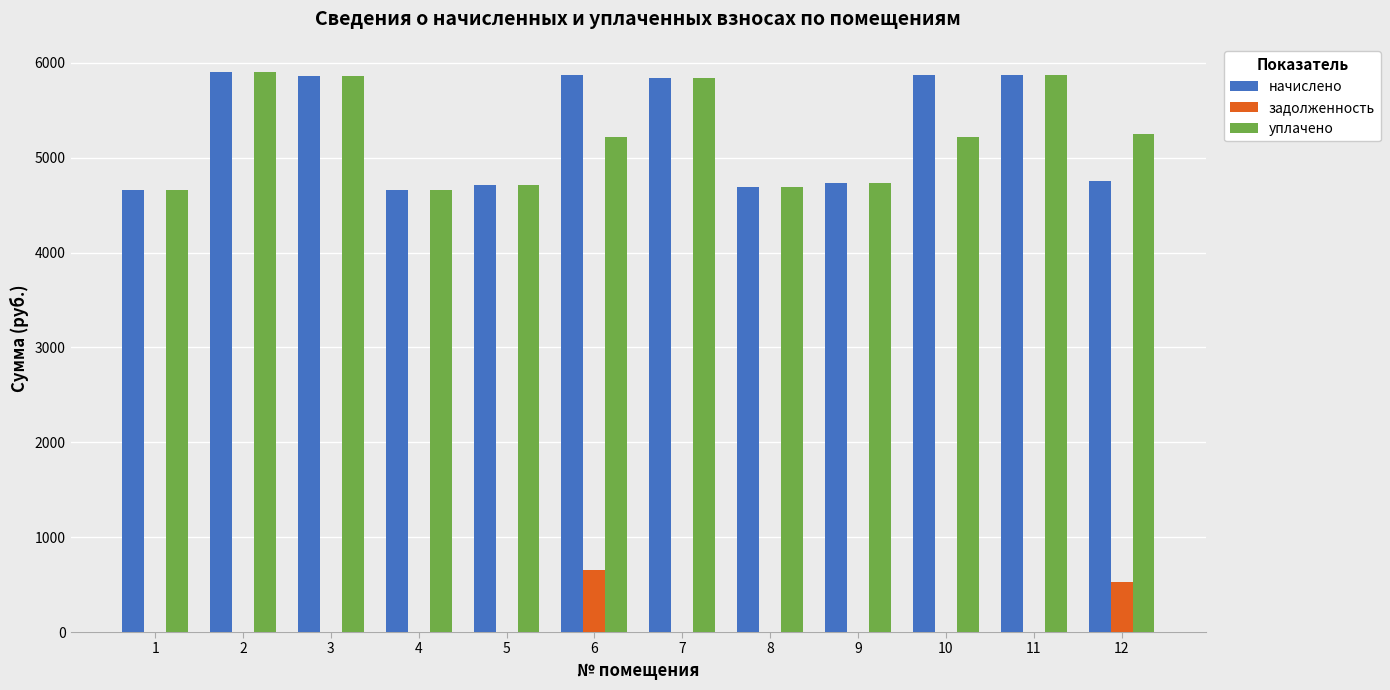

What is the total value across all series at 3?

11727.4